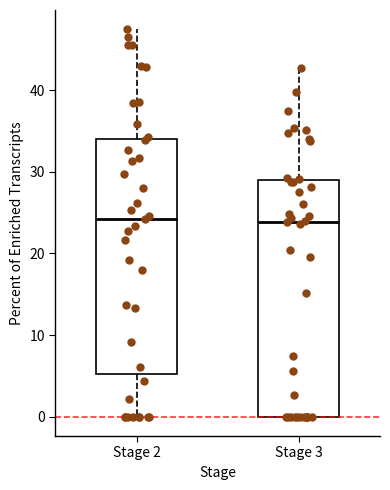

Reading left to right, transcribe this box plot: for each box, give where its median line is, the range the box spans, and where its two whiskers end, as read against the y-axis. The values are not printed on the chart, so give them approximately, as read against the axis.

Stage 2: median 24, box 5 to 34, whiskers 0 to 47
Stage 3: median 24, box 0 to 29, whiskers 0 to 43